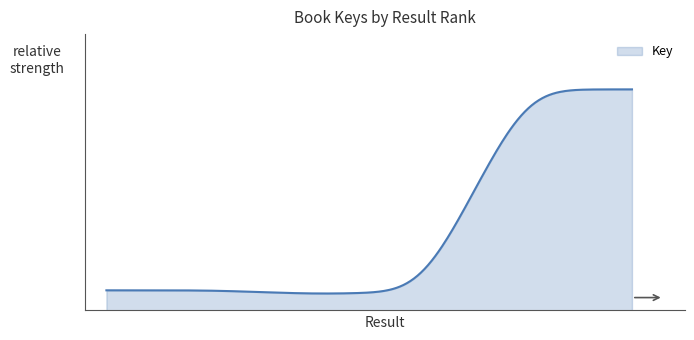

Is this an area chart (filled region under the line)?

Yes